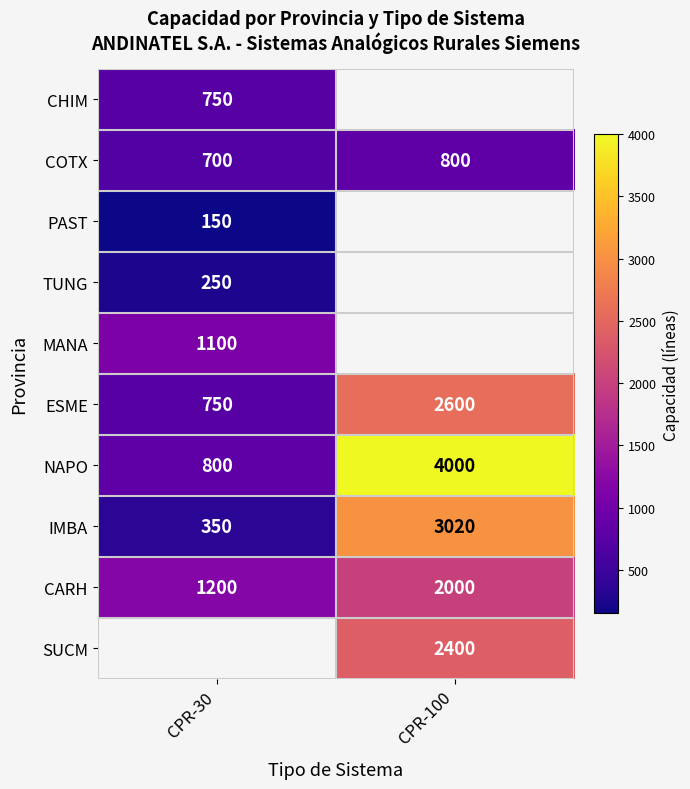

Rank the categories by ESME value from lowest to highest.

CPR-30, CPR-100